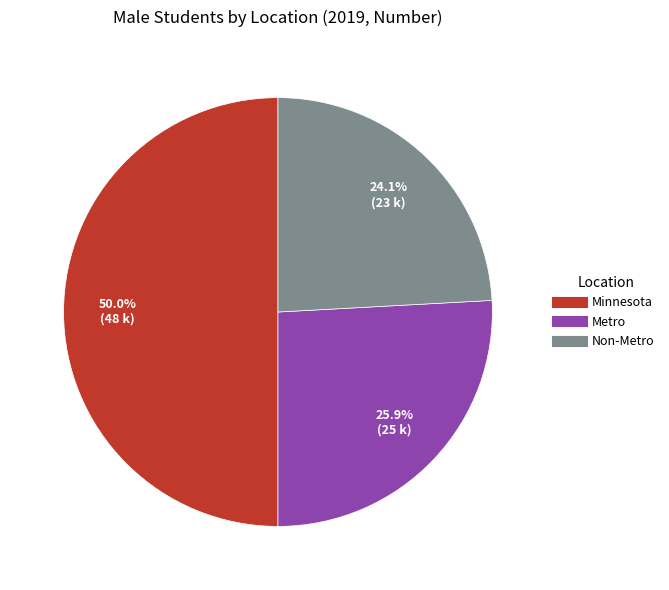

Do Minnesota and Non-Metro together represent more than half of the pie?

Yes